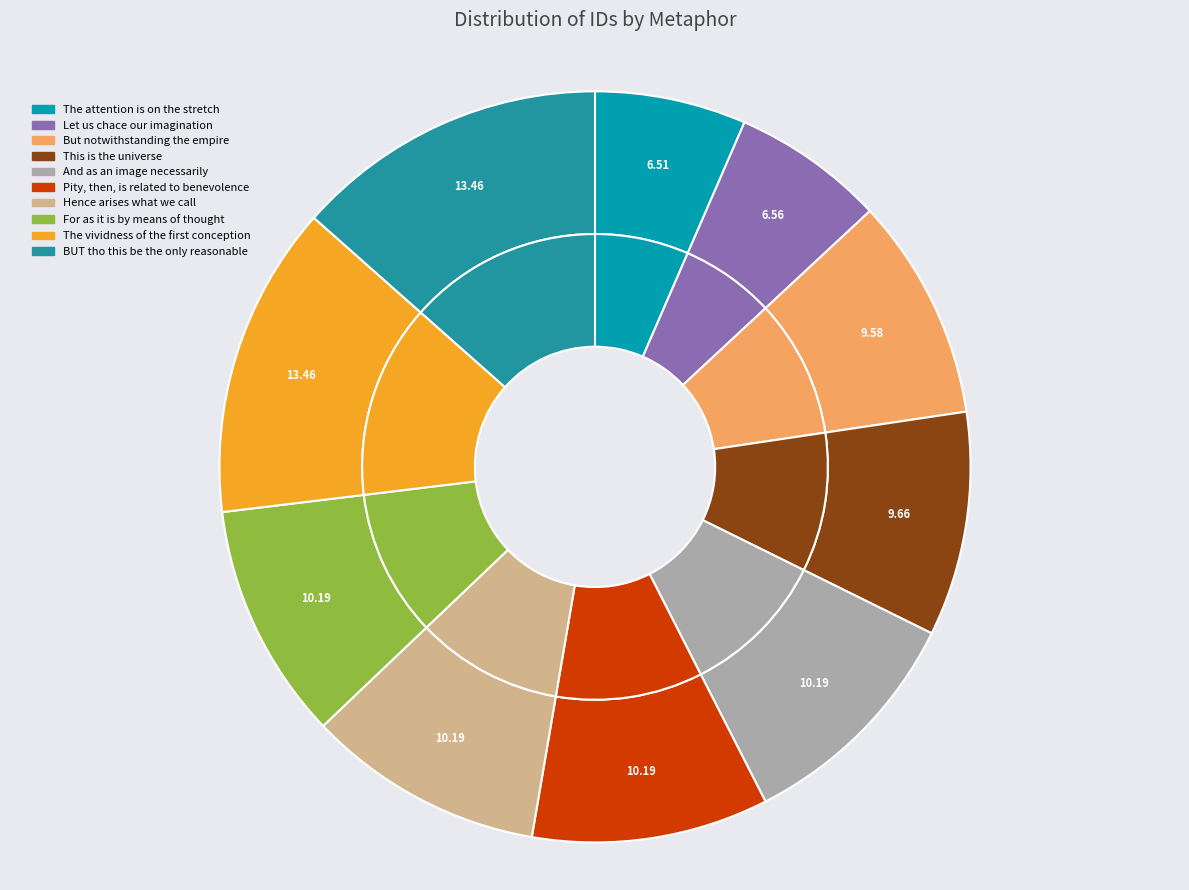

How many slices are in this pie chart?

10